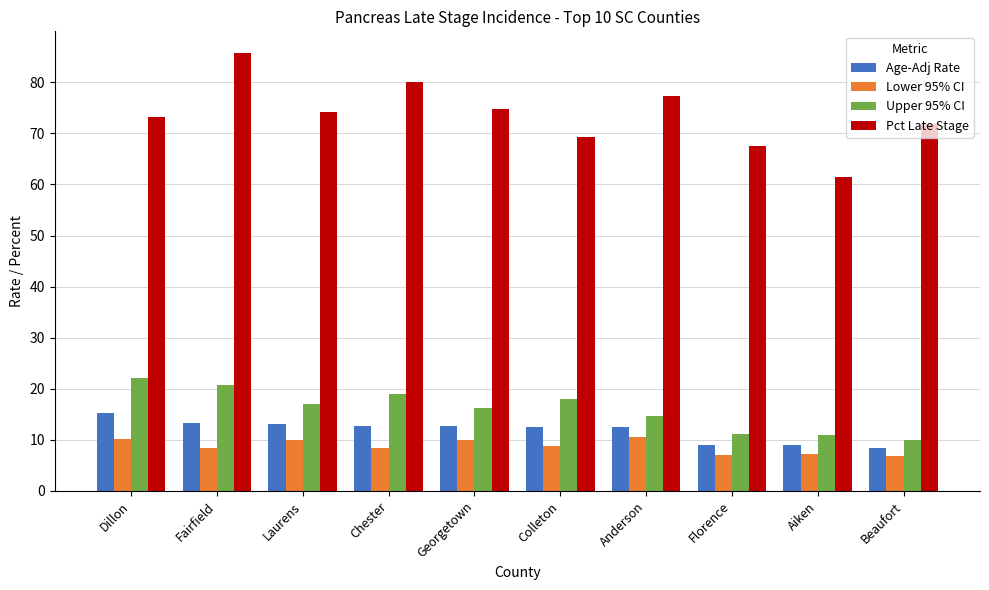

What are all the series names shown in the legend?

Age-Adj Rate, Lower 95% CI, Upper 95% CI, Pct Late Stage